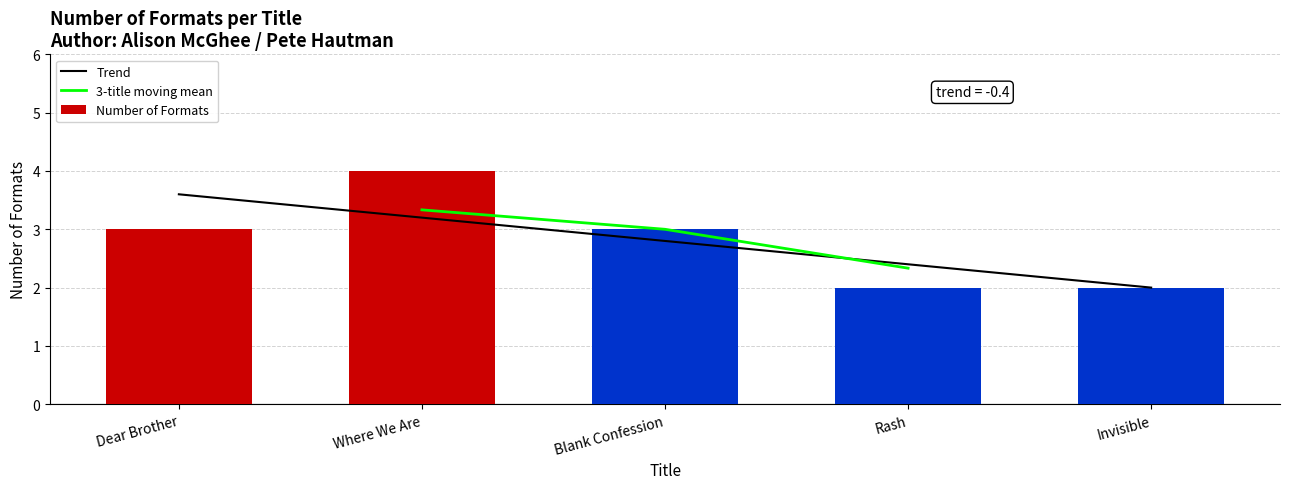

List the labels in order of value, smallest first.

Rash, Invisible, Dear Brother, Blank Confession, Where We Are